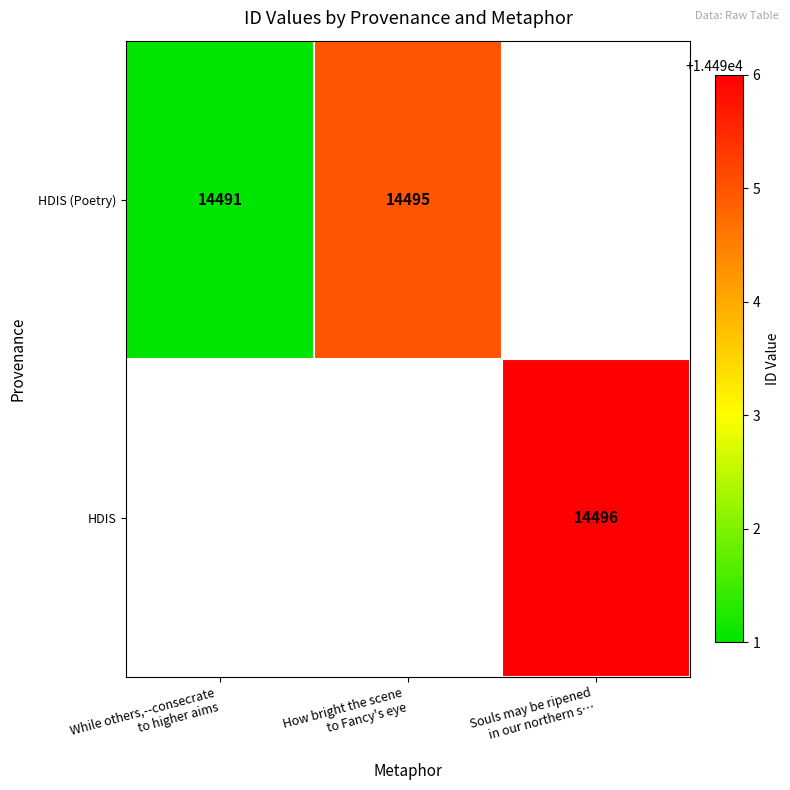

At which label is HDIS (Poetry) closest to 14493?

While others,--consecrate to higher aims